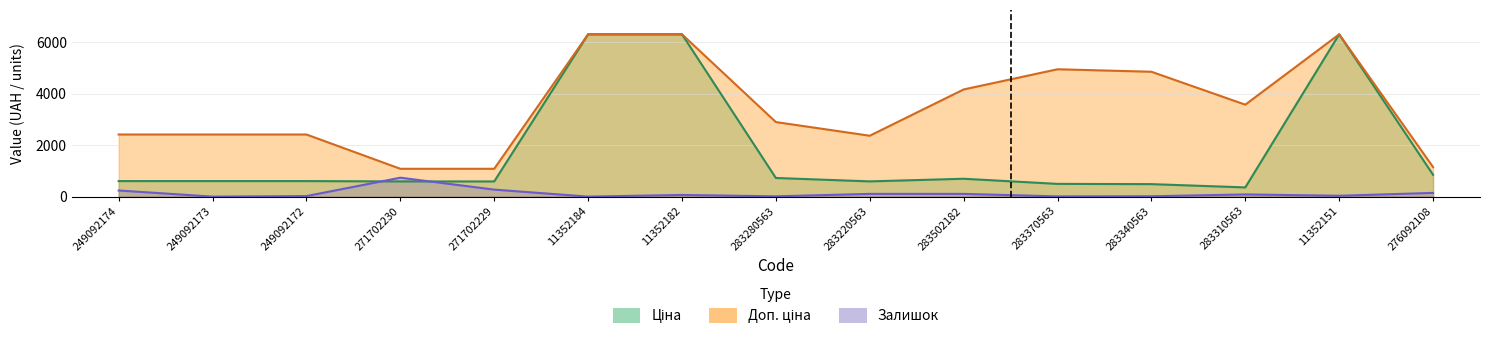

True or false: Доп. ціна has a value of 8367.6 at 11352151.

False